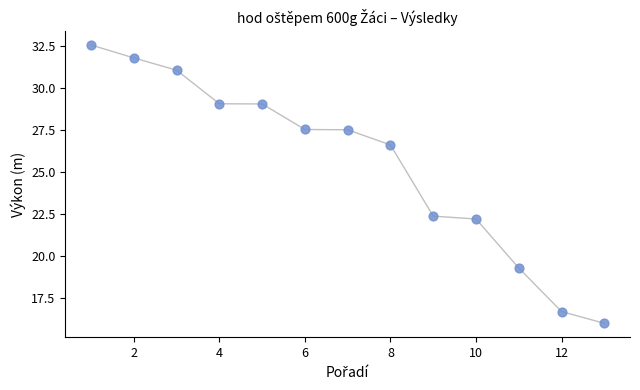

What is the range of Y values (max minus min)?

16.6